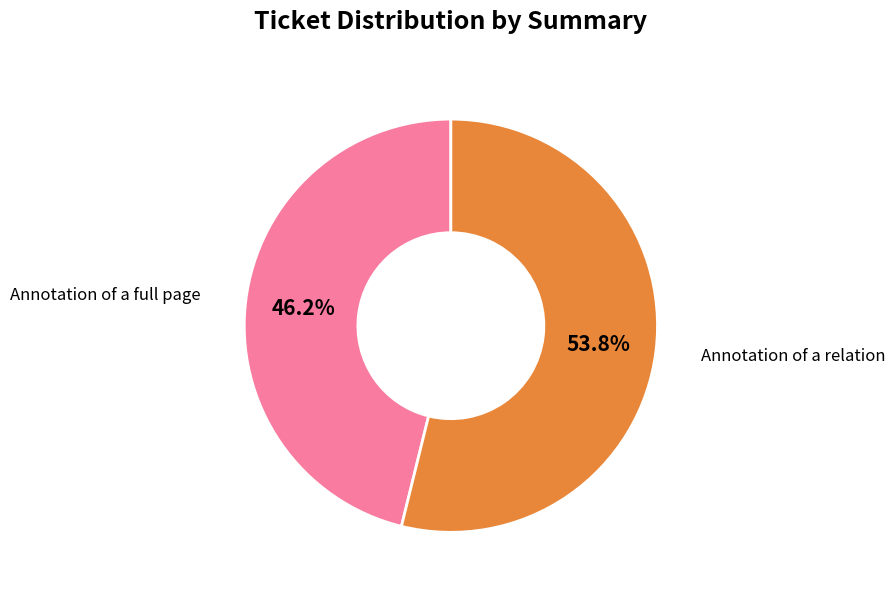

Is there any slice that represents more than half of the pie?

Yes